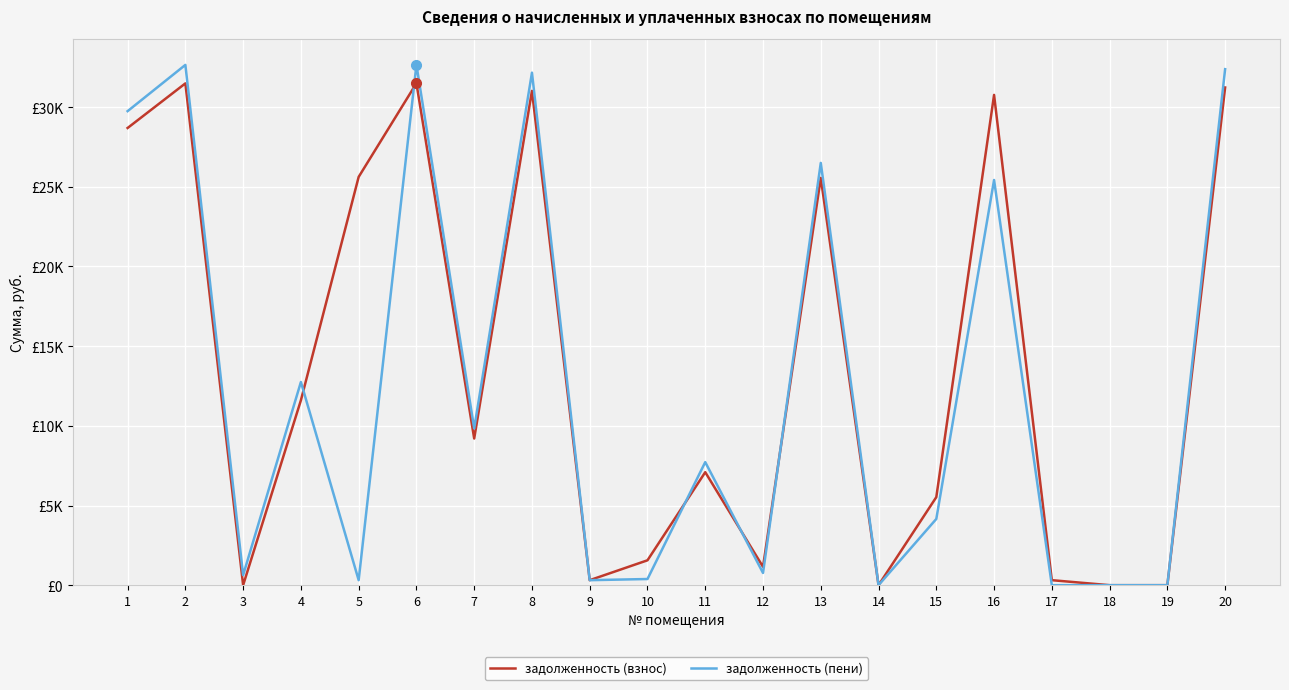

Where is the first local minimum for задолженность (взнос)?

3